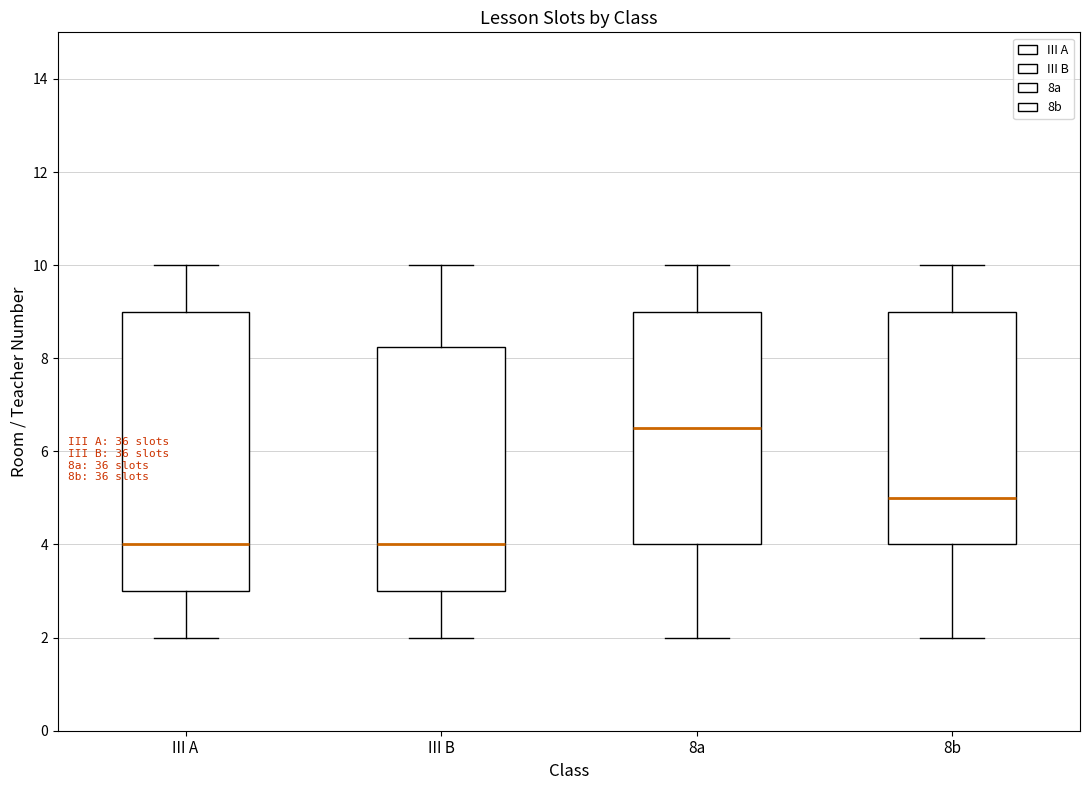

Reading left to right, read every box against the y-axis: the position of its median line, the range the box covers, and the ends of its whiskers. The values are not printed on the chart, so give them approximately, as read against the axis.

III A: median 4.0, box 3.0 to 9.0, whiskers 2.0 to 10.0
III B: median 4.0, box 3.0 to 8.2, whiskers 2.0 to 10.0
8a: median 6.6, box 4.0 to 9.0, whiskers 2.0 to 10.0
8b: median 5.0, box 4.0 to 9.0, whiskers 2.0 to 10.0